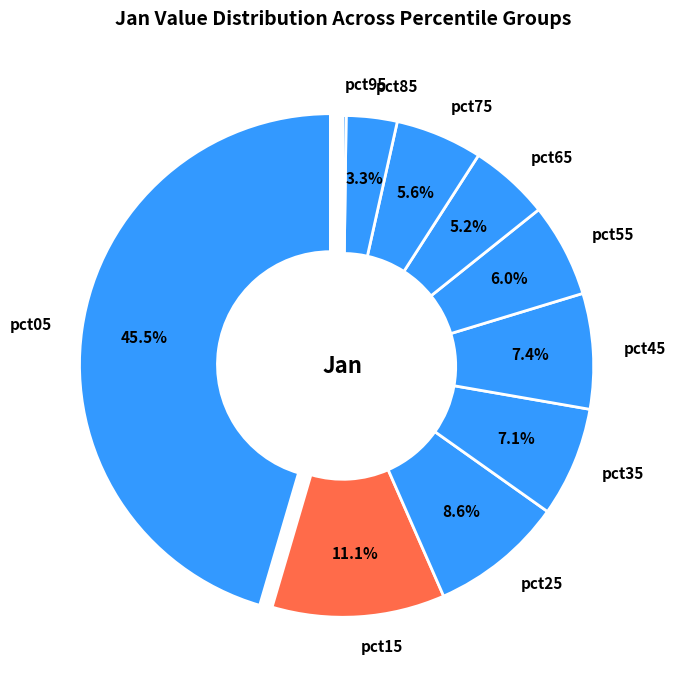

Is there any slice that represents more than half of the pie?

No